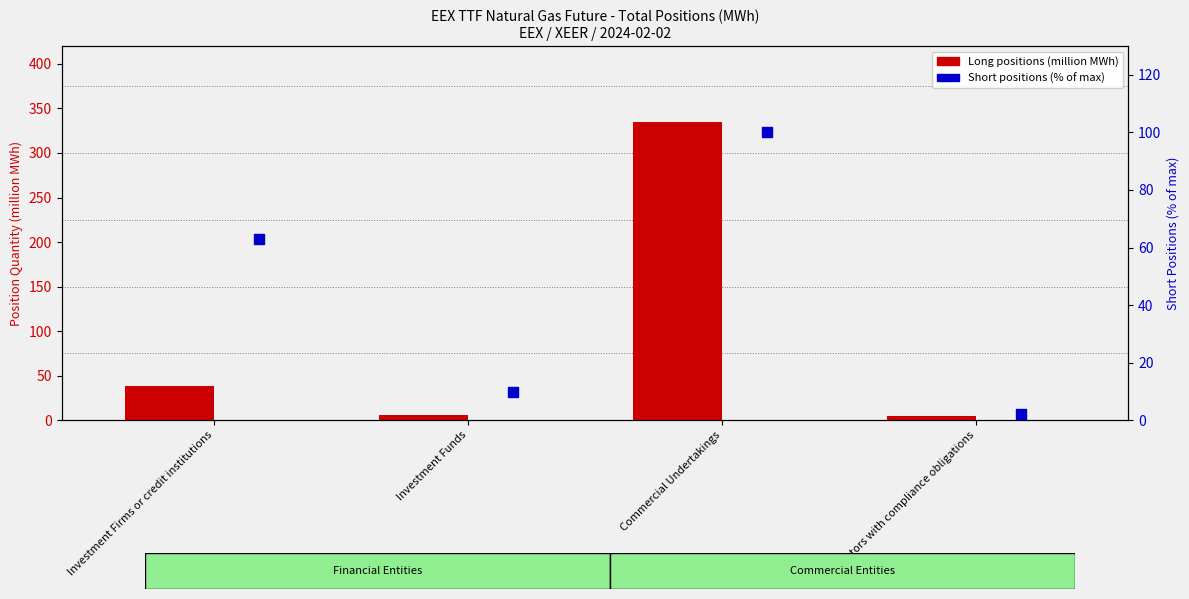

Which series contains the highest Y value?

Long positions (million MWh)